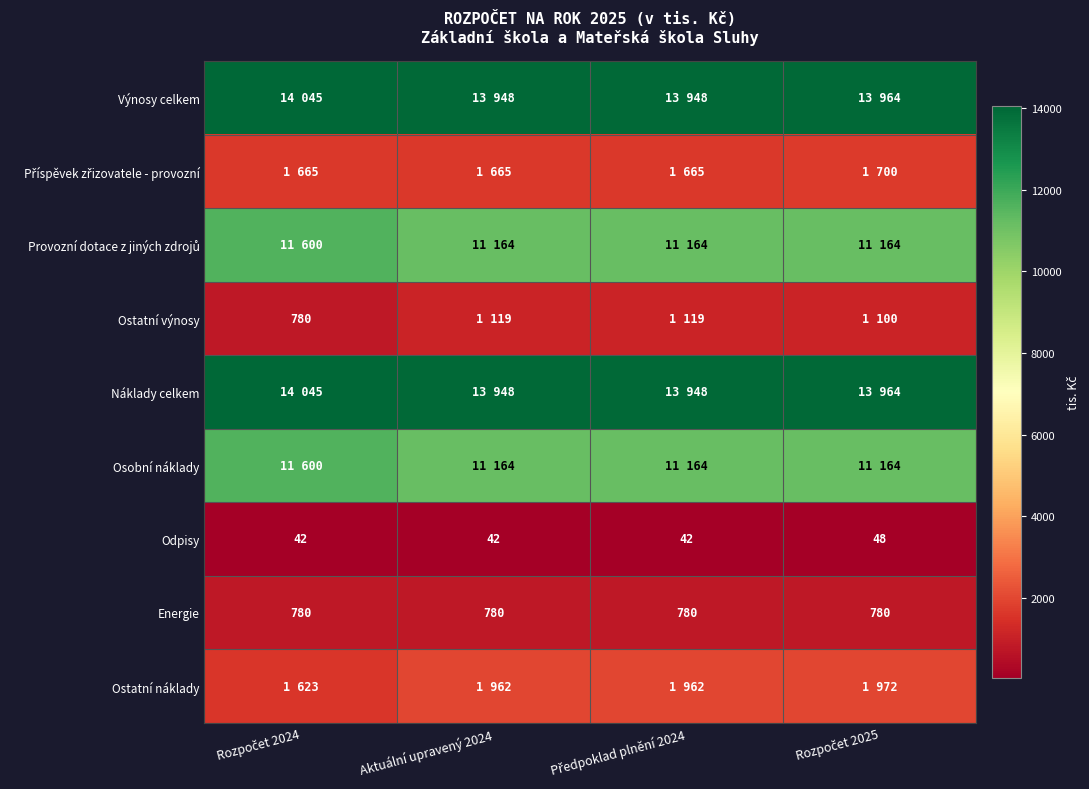

Which category has the highest value in the Ostatní výnosy series?

Aktuální upravený 2024